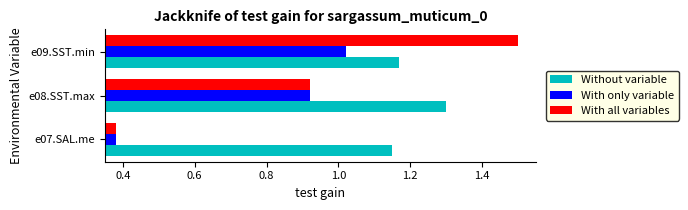

Which series changed the most between e07.SAL.me and e09.SST.min?

With all variables